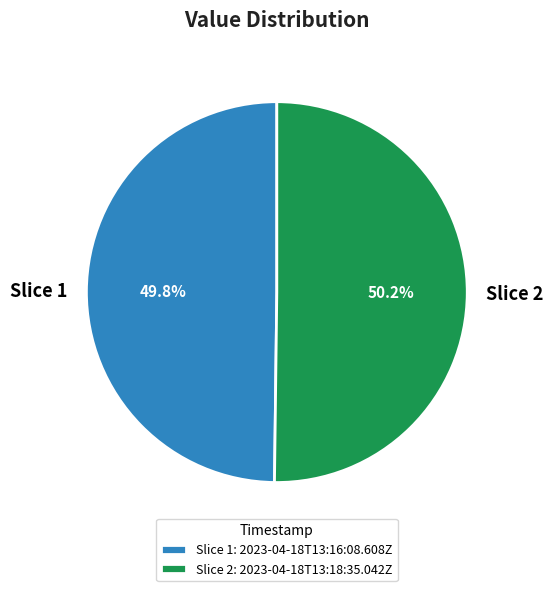

Do Slice 2 and Slice 1 together represent more than half of the pie?

Yes